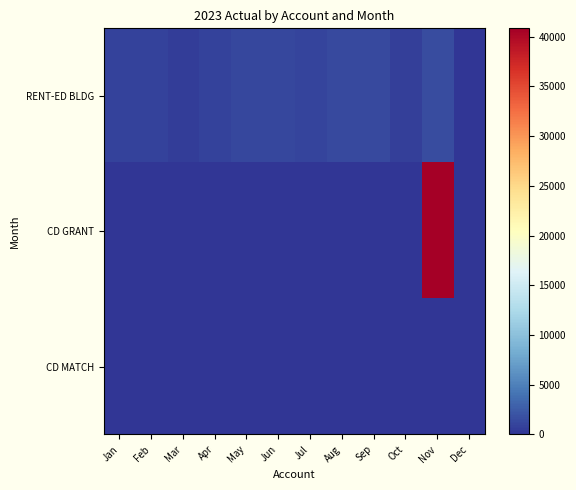

Rank the series at Jul from highest to lowest value.

RENT-ED BLDG, CD GRANT, CD MATCH